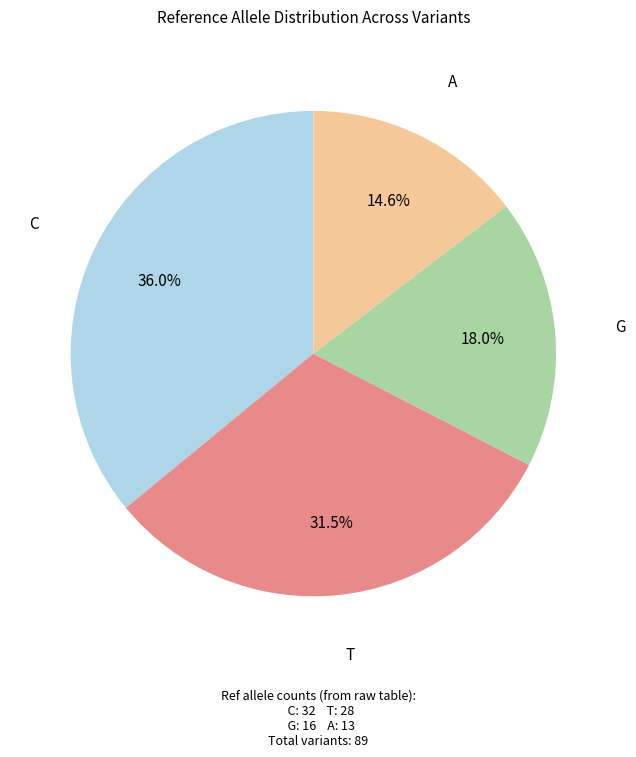

To the nearest percent, what percentage of the pie is C?

36%